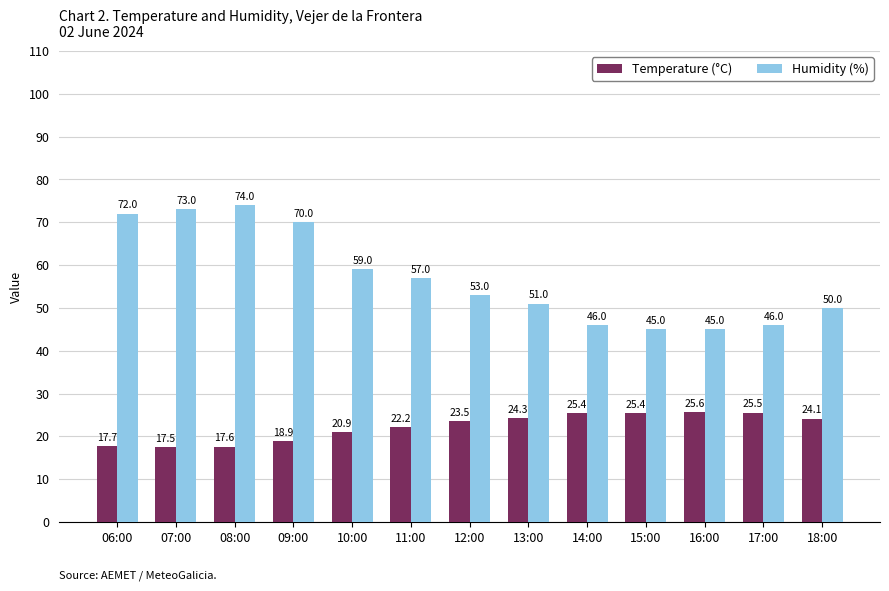

The Humidity (%) series shows 31.6 at 09:00. True or false?

False